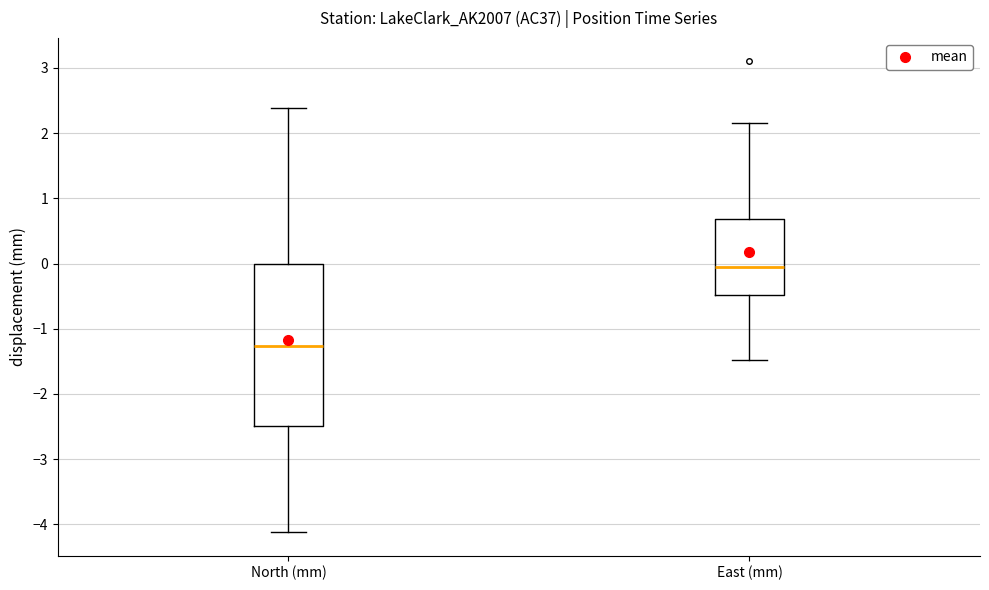

Which box's median line is the lowest?

North (mm)